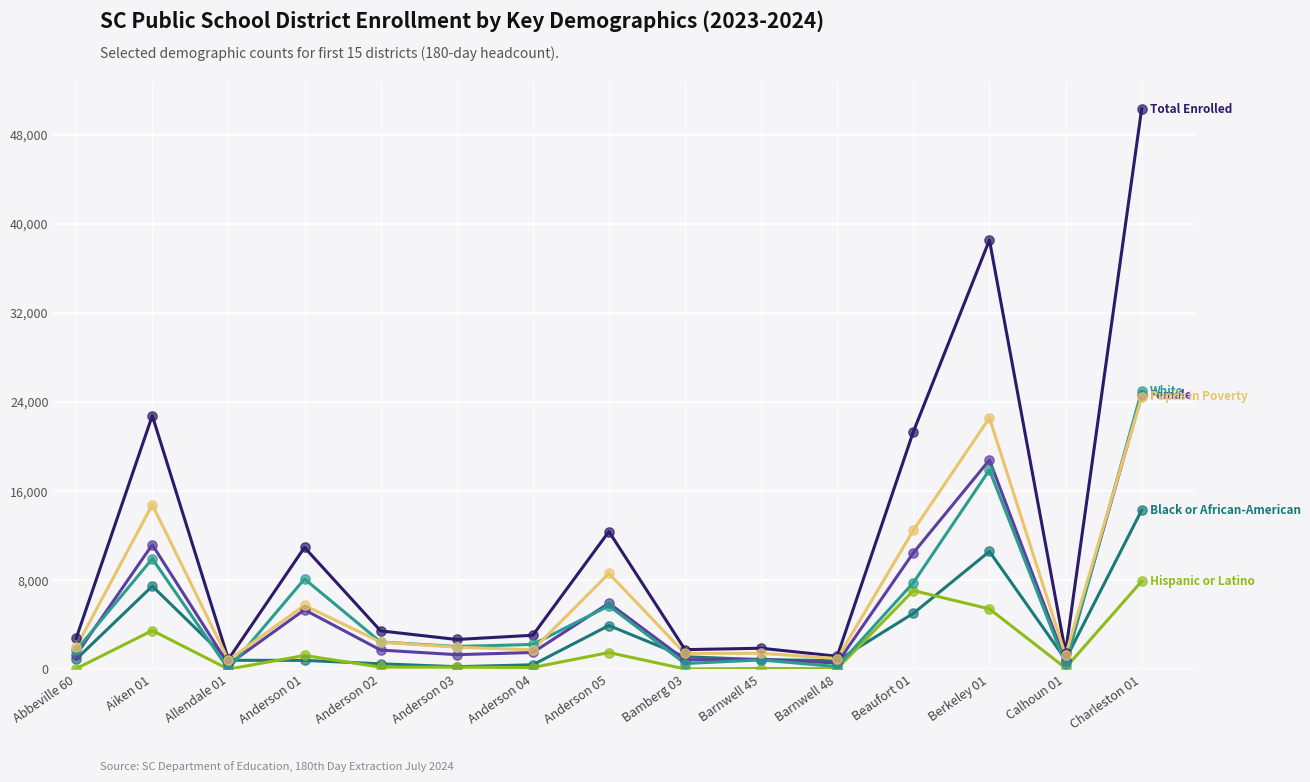

What is the maximum value shown in the chart?

50312